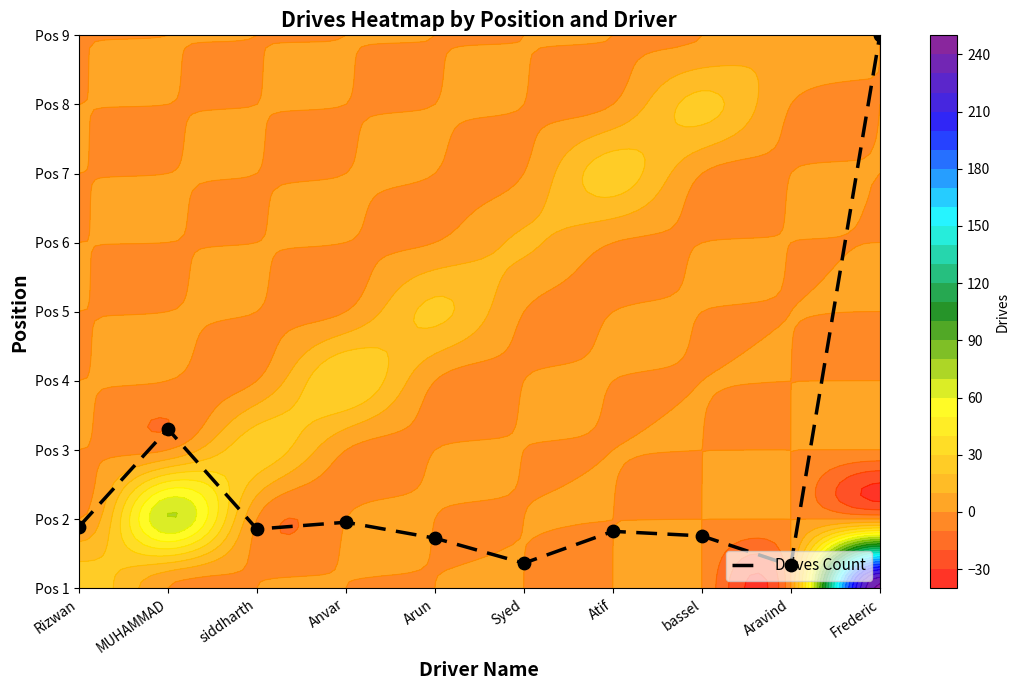

What is the difference between the values at bassel and Frederic?

7.2